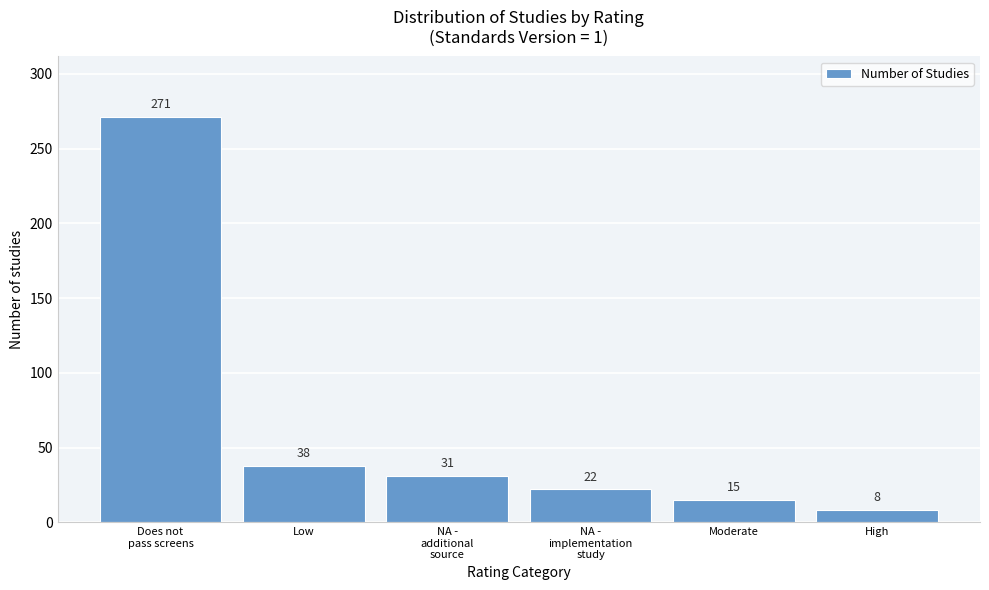

Reading left to right, list all the values displayed in this chart.

271	38	31	22	15	8